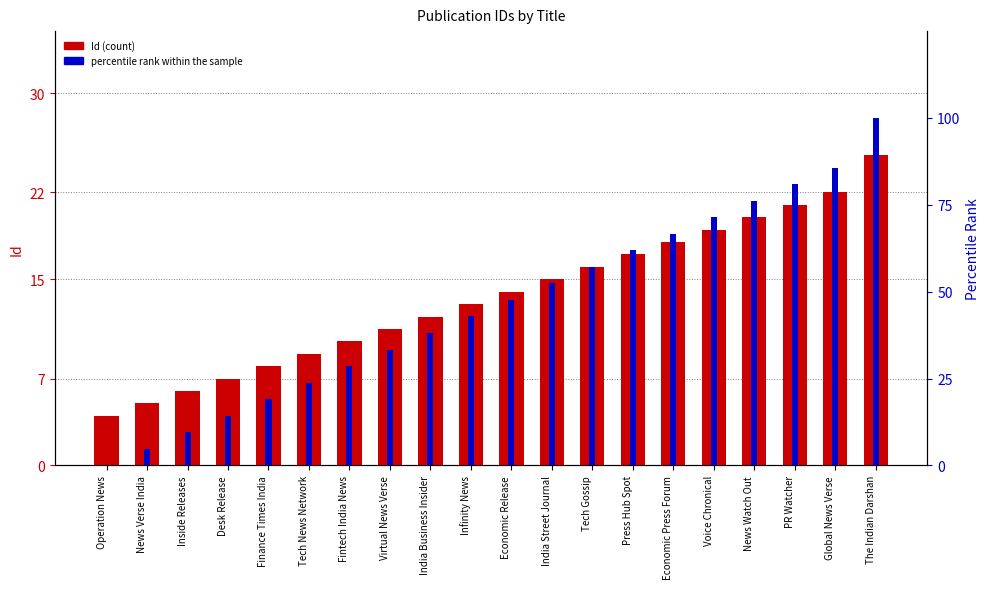

Rank the categories by percentile rank within the sample value from highest to lowest.

The Indian Darshan, Global News Verse, PR Watcher, News Watch Out, Voice Chronical, Economic Press Forum, Press Hub Spot, Tech Gossip, India Street Journal, Economic Release, Infinity News, India Business Insider, Virtual News Verse, Fintech India News, Tech News Network, Finance Times India, Desk Release, Inside Releases, News Verse India, Operation News